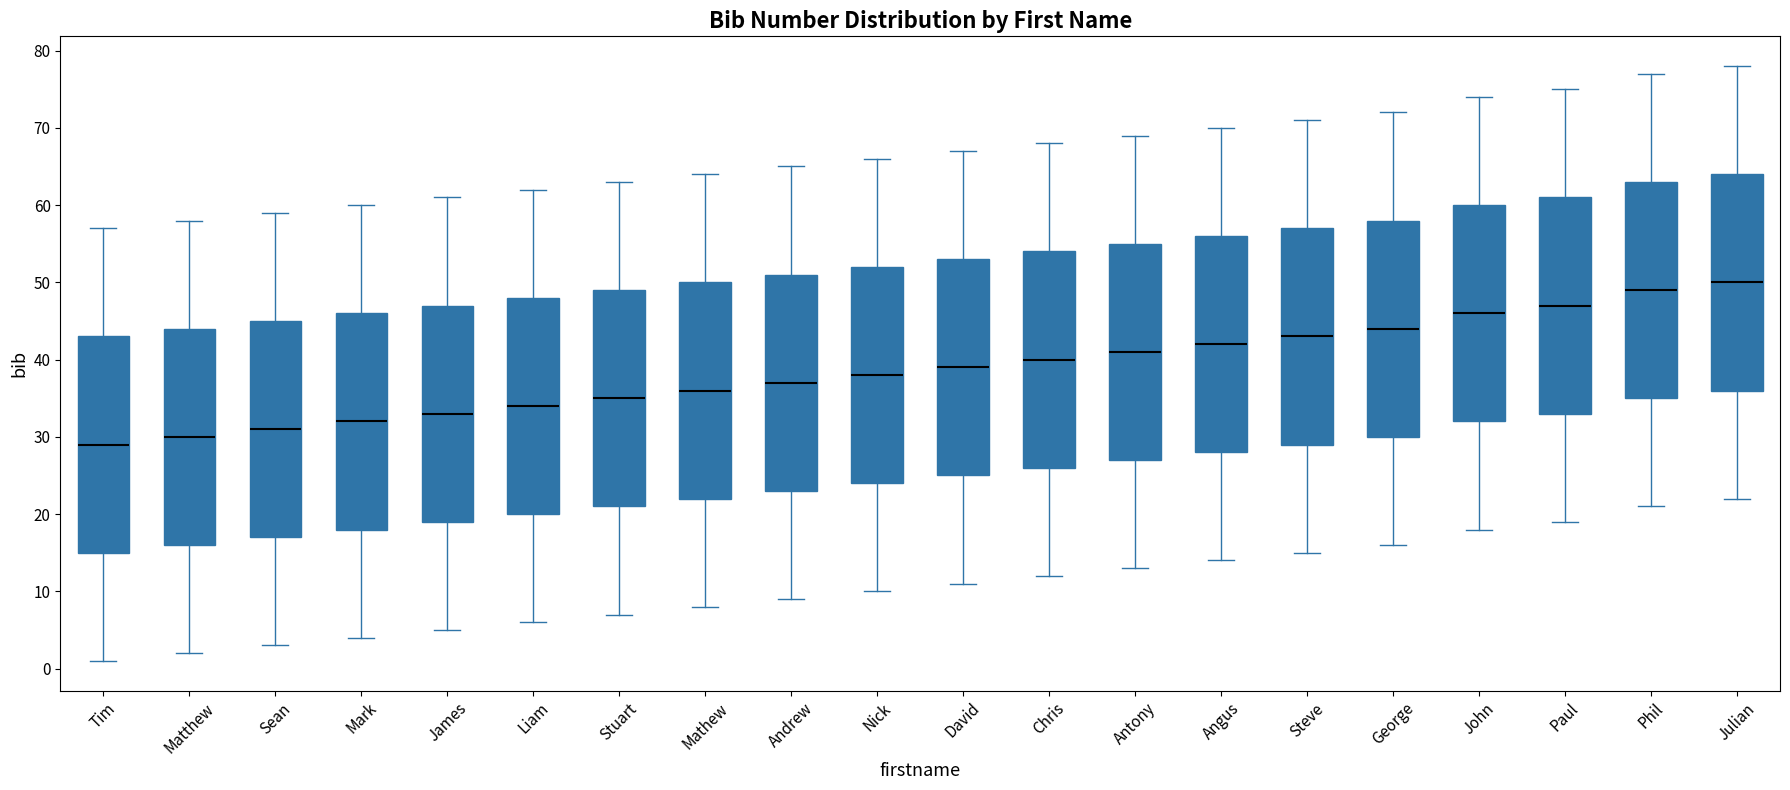

Where does the median line of the box for Matthew sit on the y-axis? The values are not printed on the chart, so give them approximately, as read against the axis.

30